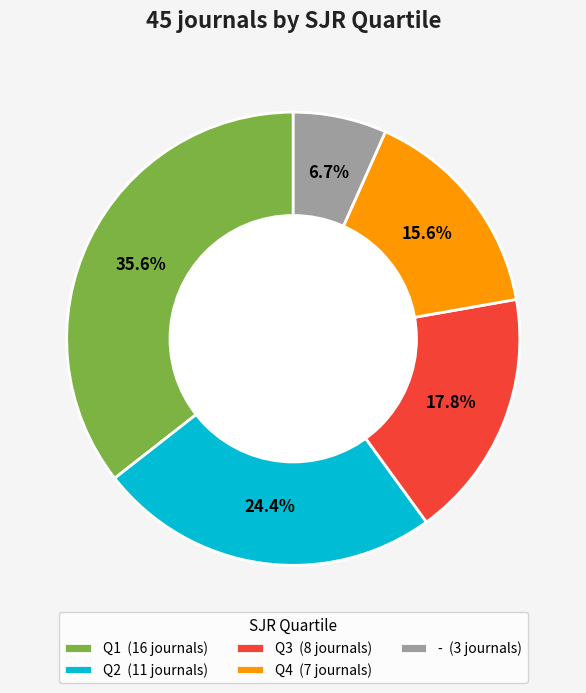

Is it true that - is 7% of the pie?

True